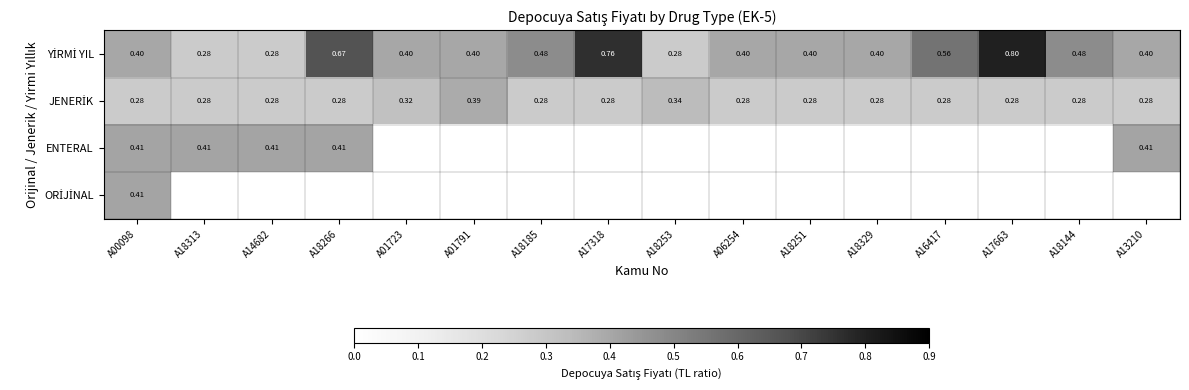

The YİRMİ YIL series shows 0.4 at A18329. True or false?

True